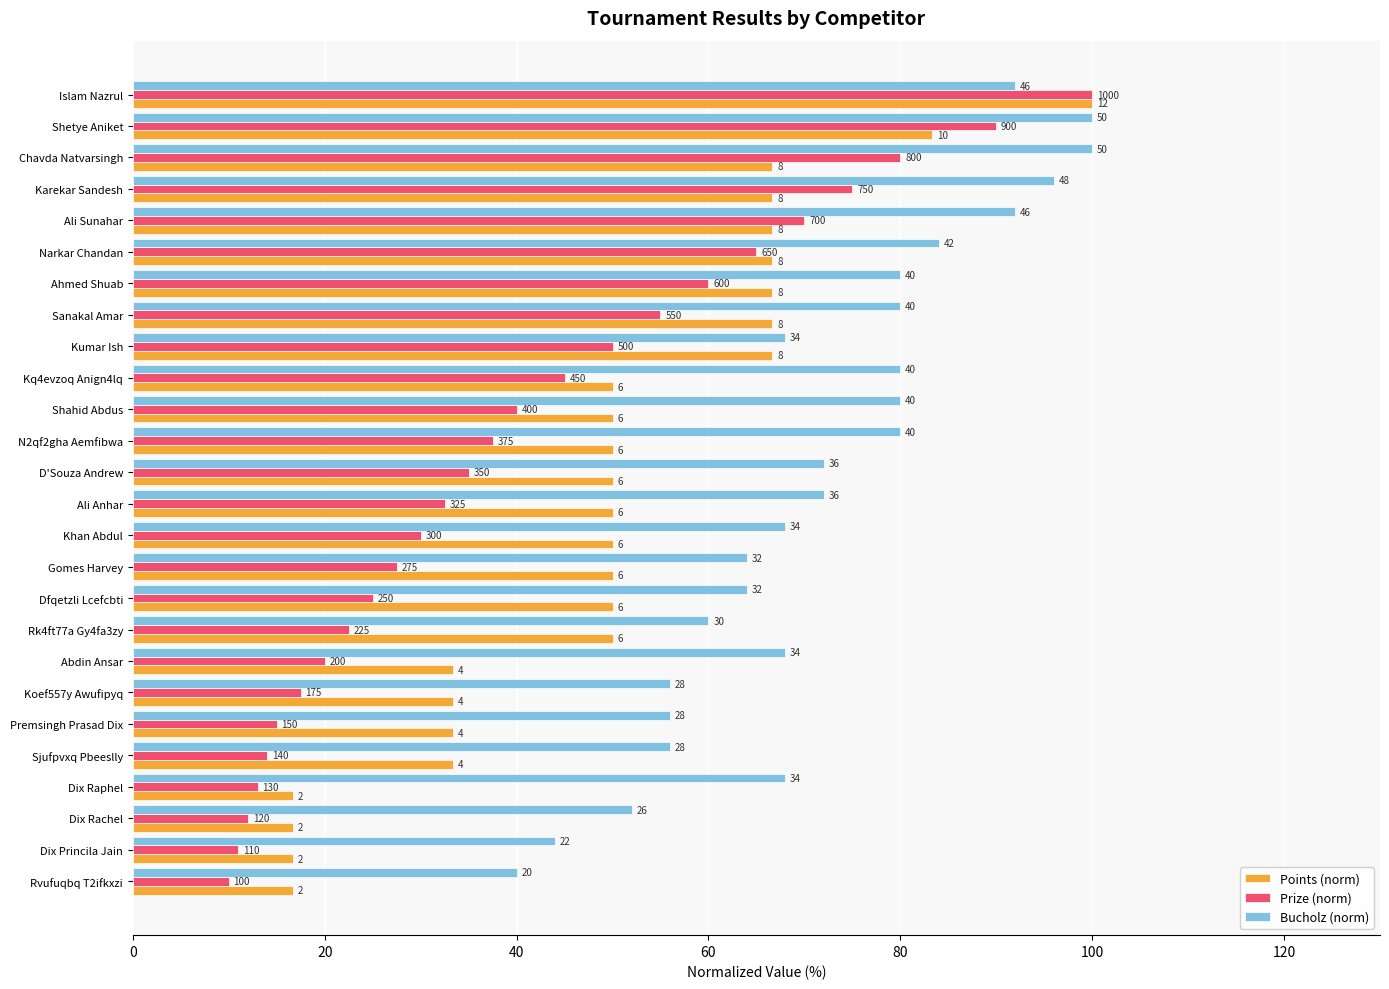

What are all the series names shown in the legend?

Points (norm), Prize (norm), Bucholz (norm)